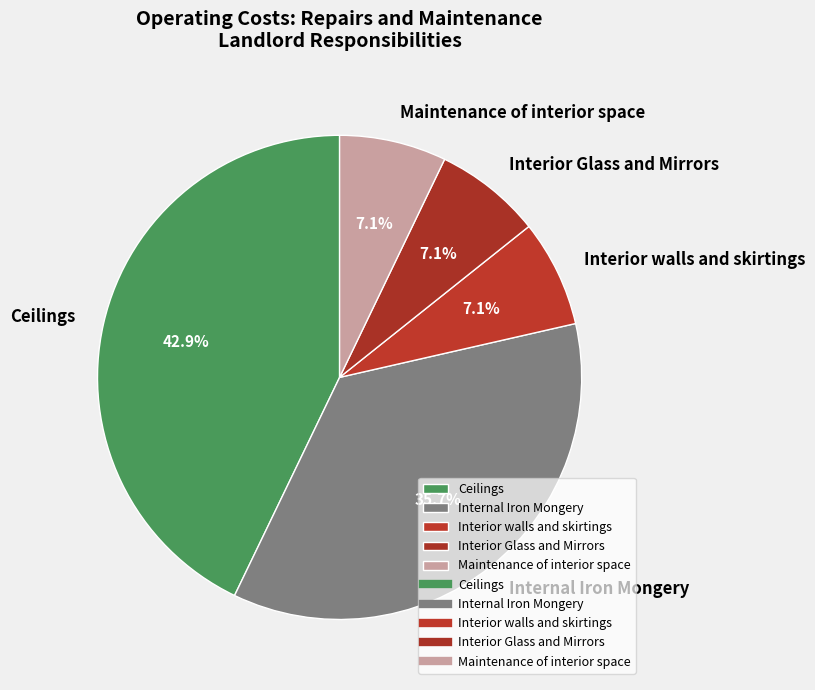

How much of the chart is everything except Maintenance of interior space?

92.9%